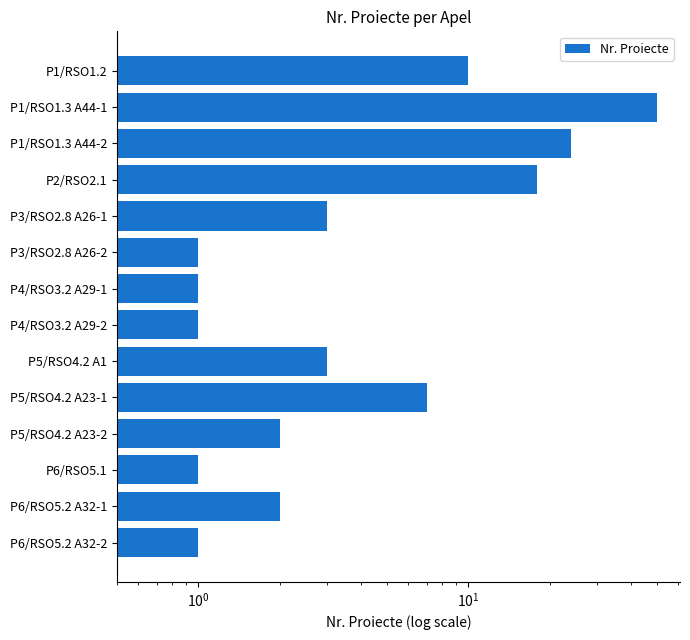

What is the sum of all values?

124